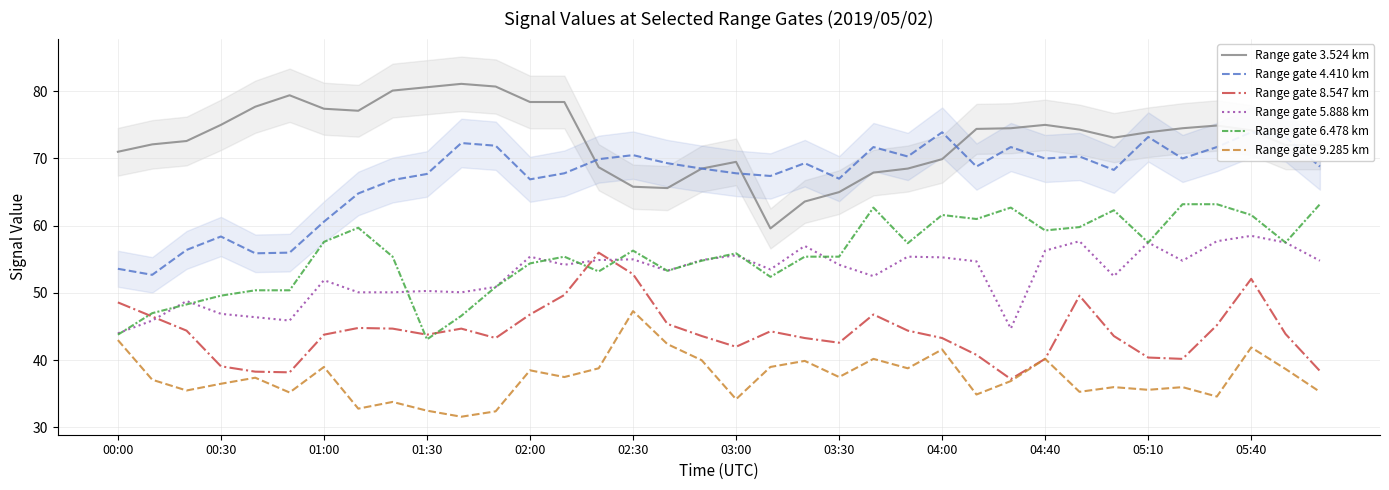

True or false: Range gate 3.524 km and Range gate 8.547 km cross at least once.

False